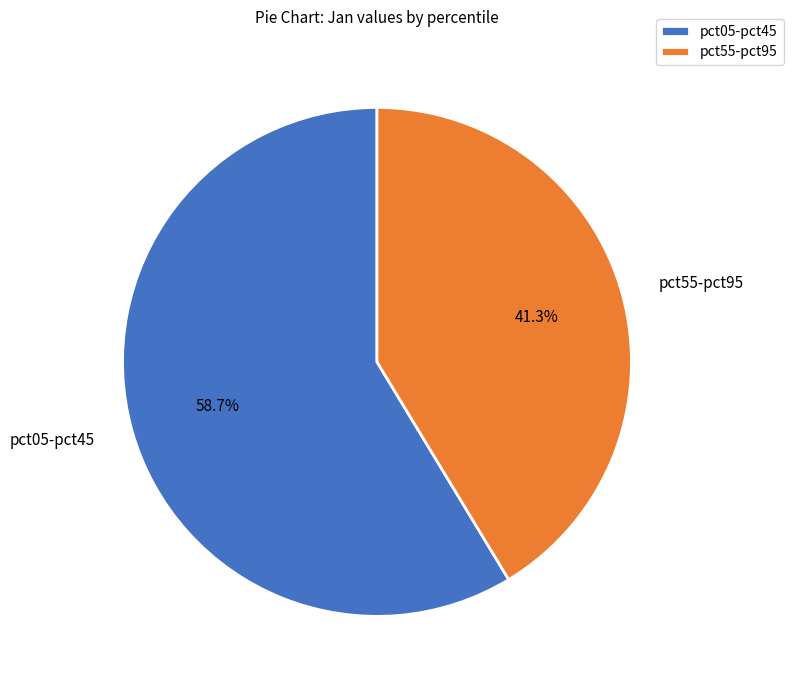

Approximately how many times larger is the value at pct05-pct45 compared to pct55-pct95?

1.4